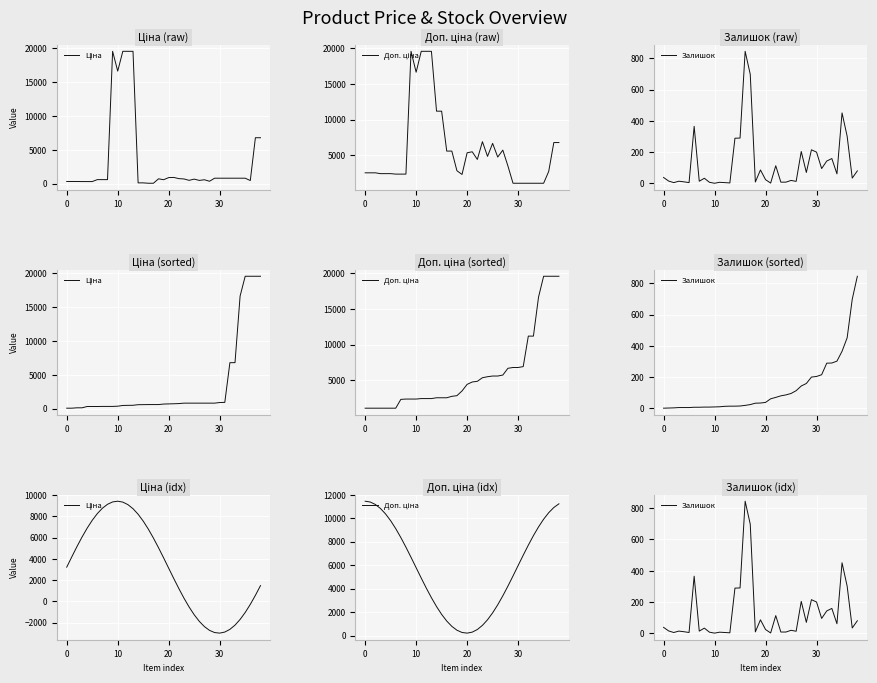

What is the total value across all series at 37?

11513.8